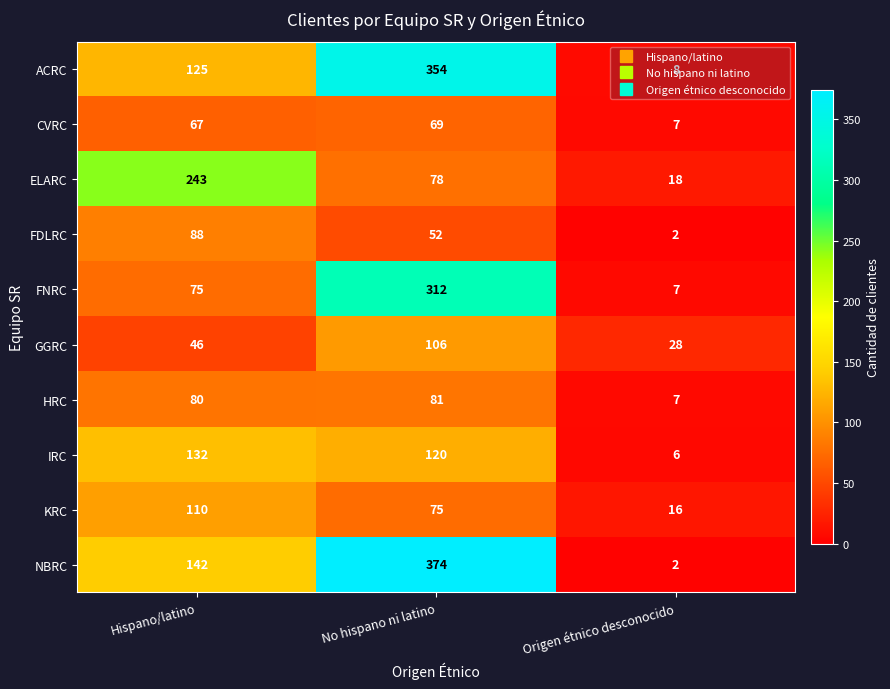

List the series in order of their peak value, lowest first.

CVRC, HRC, FDLRC, GGRC, KRC, IRC, ELARC, FNRC, ACRC, NBRC